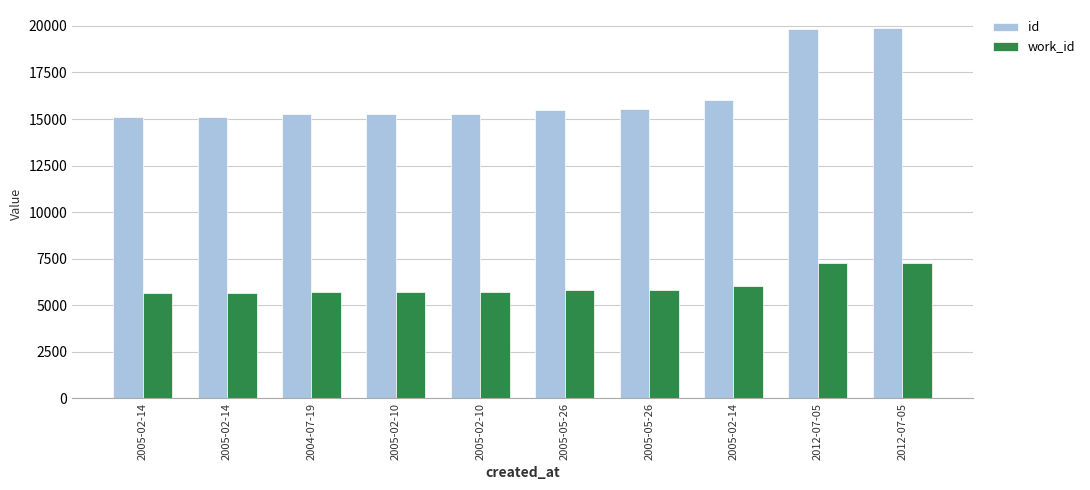

Is it true that id equals 15113 at 2005-02-14?

True